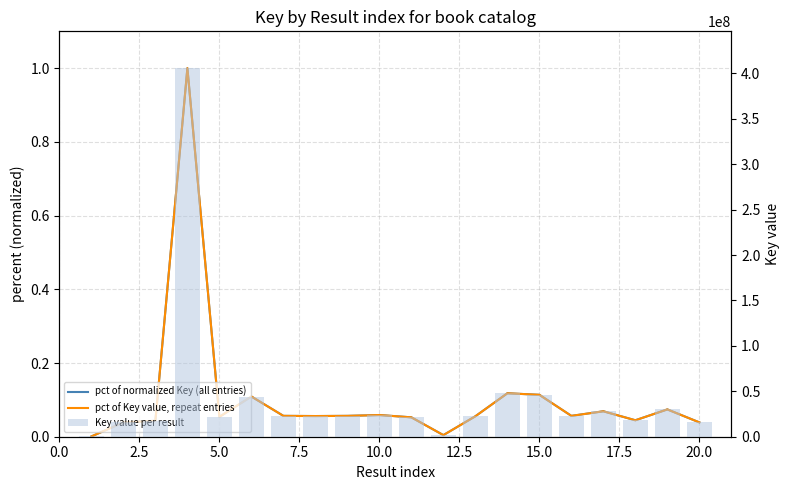

Are the bars grouped side by side (vs. stacked)?

Yes